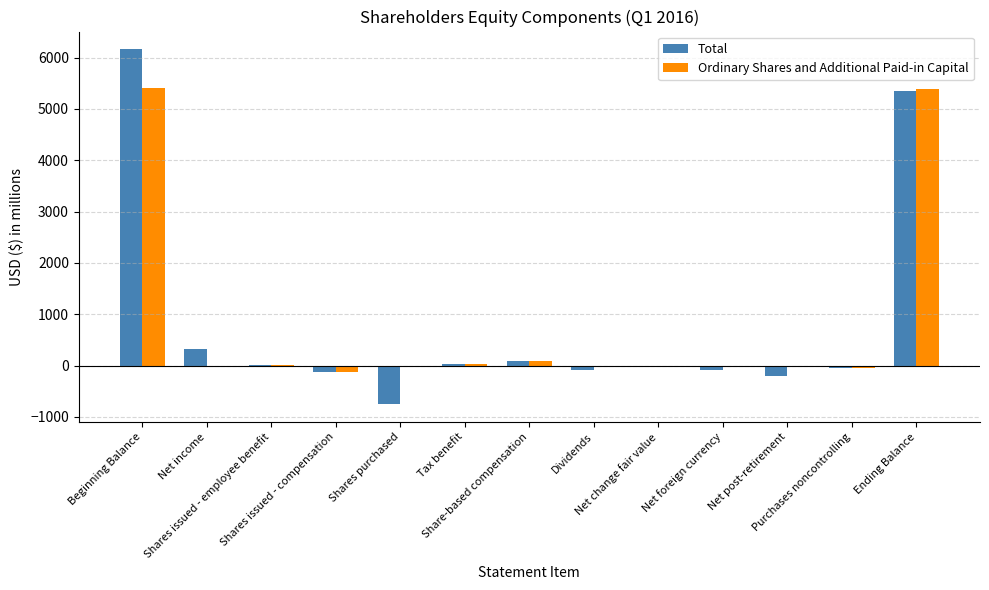

What is the sum of all Ordinary Shares and Additional Paid-in Capital values?

10782